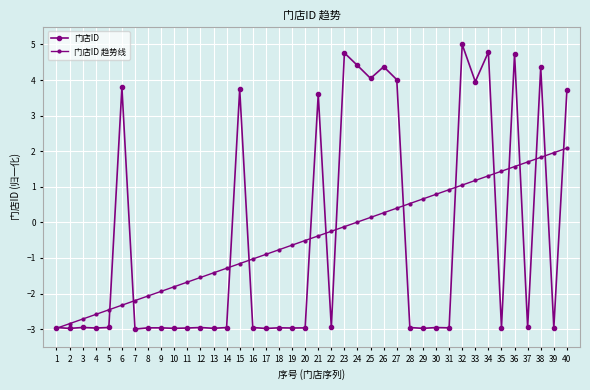

Does the chart have visible grid lines?

Yes